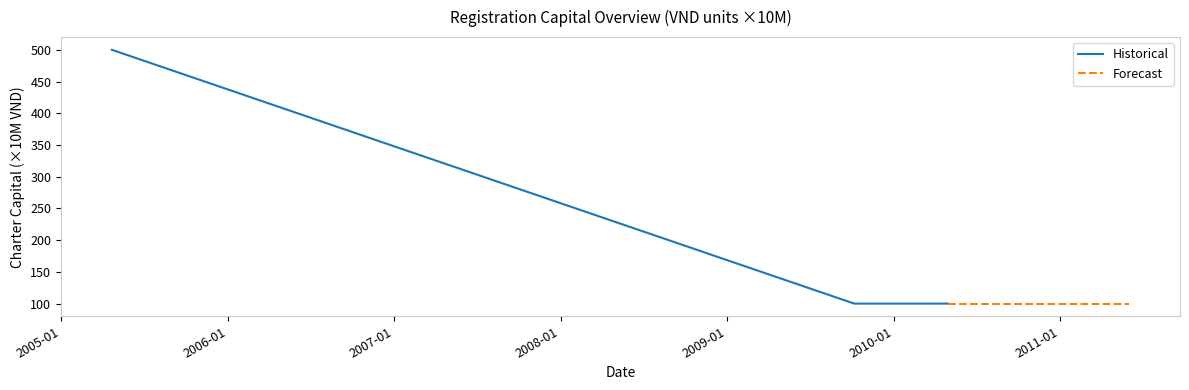

What is the maximum value for Historical?

500